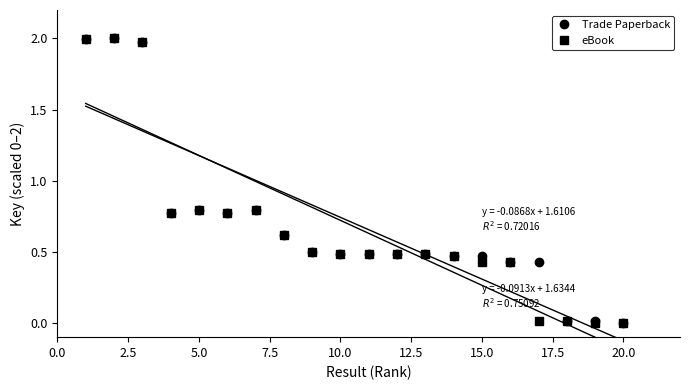

Reading right to left, extract all data points from this chart.

Trade Paperback: 0.0	0.0	0.0	0.4	0.4	0.5	0.5	0.5	0.5	0.5	0.5	0.5	0.6	0.8	0.8	0.8	0.8	2.0	2.0	2.0
eBook: 0.0	0.0	0.0	0.0	0.4	0.4	0.5	0.5	0.5	0.5	0.5	0.5	0.6	0.8	0.8	0.8	0.8	2.0	2.0	2.0